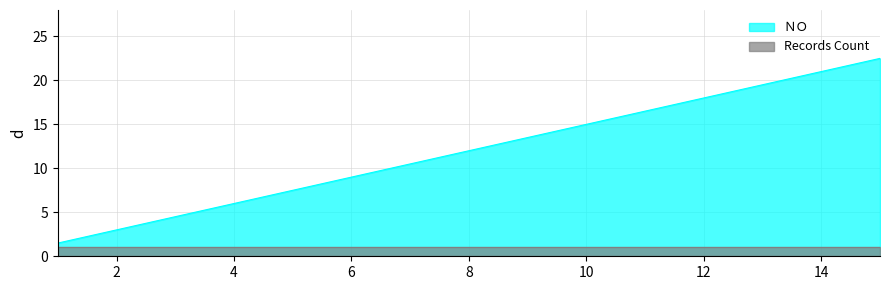

True or false: there are more than 0 points higher than both neighbors.

False